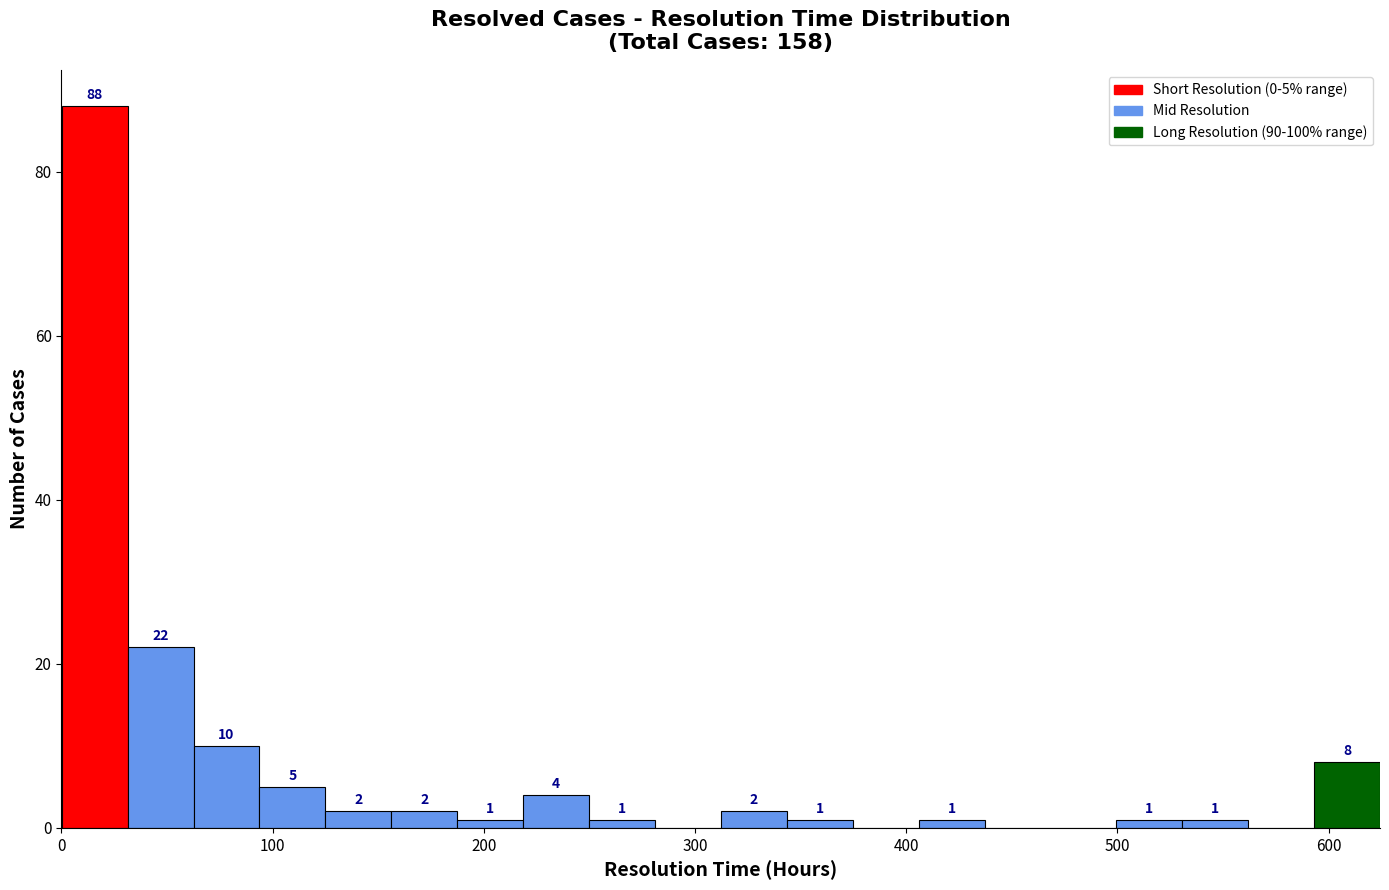

Read against the x-axis, roughly where is the centre of the tallest bar?

20